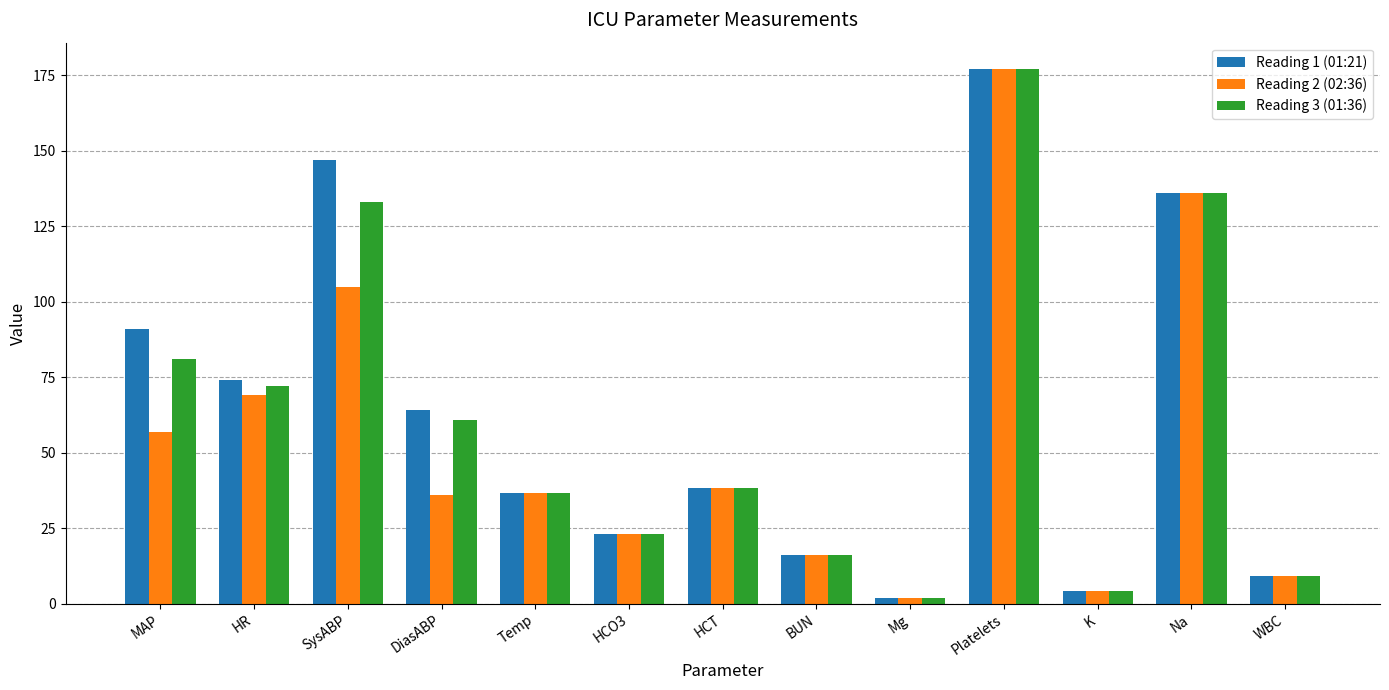

The value of Reading 2 (02:36) at HR is 91.3. True or false?

False